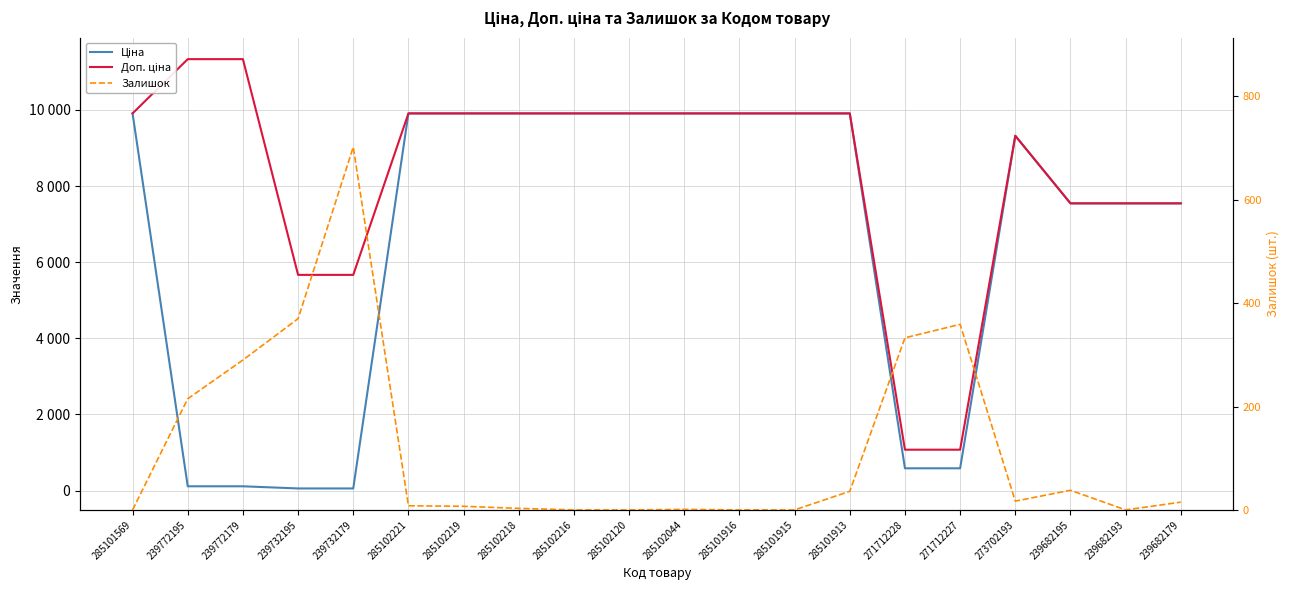

What is the approximate value of Залишок at 239682179?

15.0